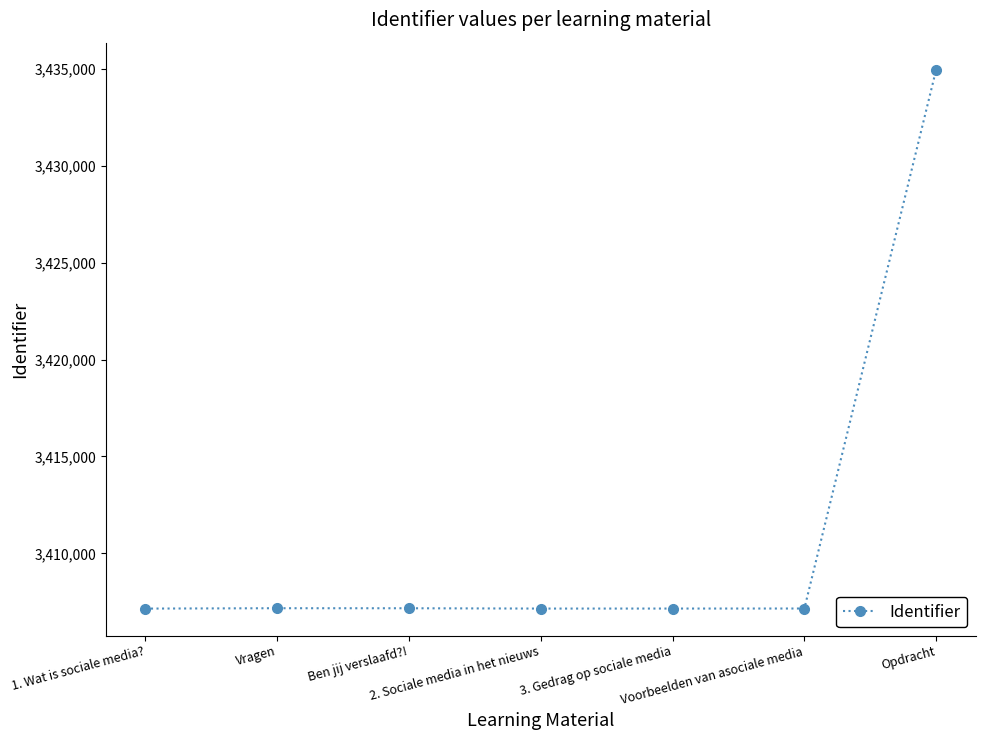

How many lines are shown in the chart?

1